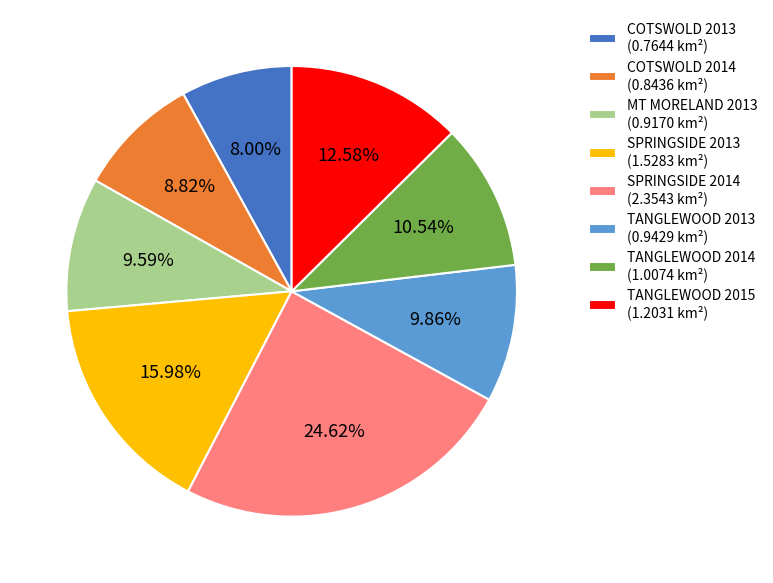

Does SPRINGSIDE 2014 represent more than half of the total?

No